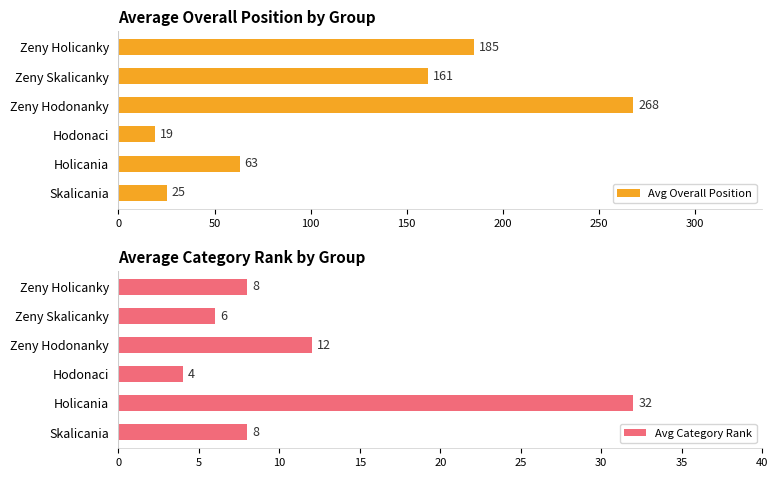

What is the greatest value displayed?

268